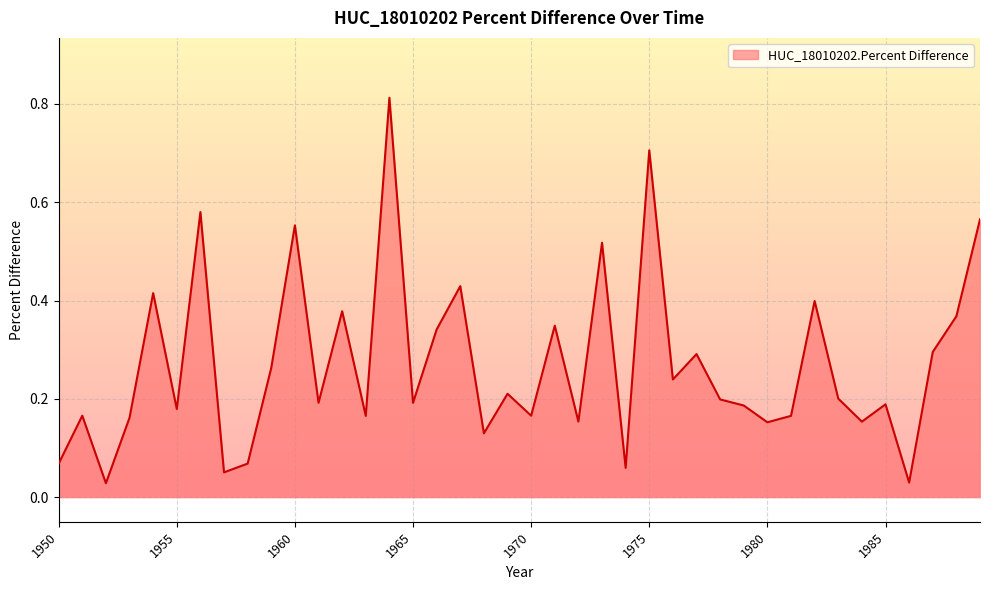

List the labels in order of value, smallest first.

1952, 1986, 1957, 1974, 1950, 1958, 1968, 1980, 1984, 1972, 1953, 1963, 1981, 1970, 1951, 1955, 1979, 1985, 1965, 1961, 1978, 1983, 1969, 1976, 1959, 1977, 1987, 1966, 1971, 1988, 1962, 1982, 1954, 1967, 1973, 1960, 1989, 1956, 1975, 1964